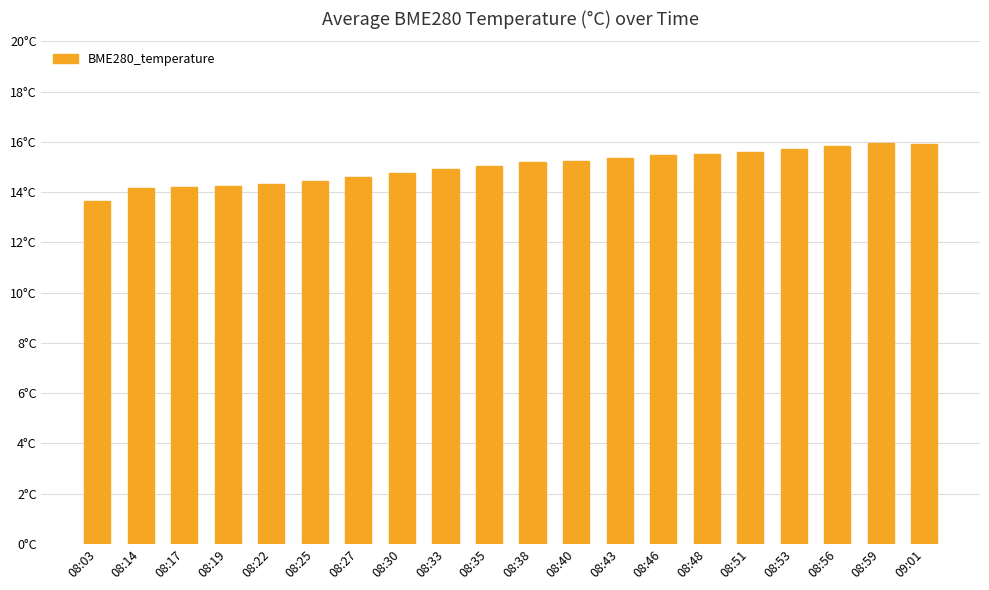

List the labels in order of value, smallest first.

08:03, 08:14, 08:17, 08:19, 08:22, 08:25, 08:27, 08:30, 08:33, 08:35, 08:38, 08:40, 08:43, 08:46, 08:48, 08:51, 08:53, 08:56, 09:01, 08:59